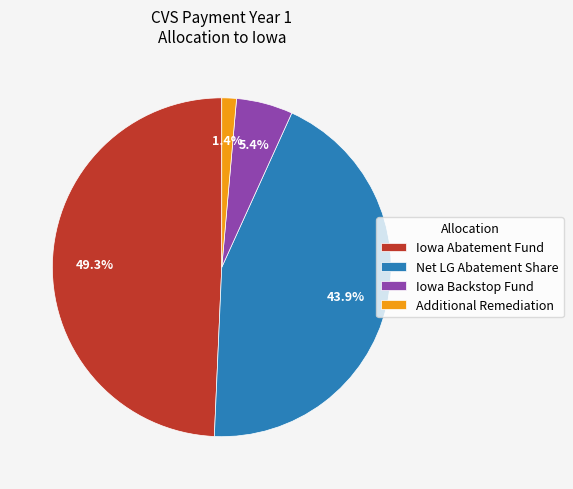

Approximately how many times larger is the value at Iowa Abatement Fund compared to Net LG Abatement Share?

1.1